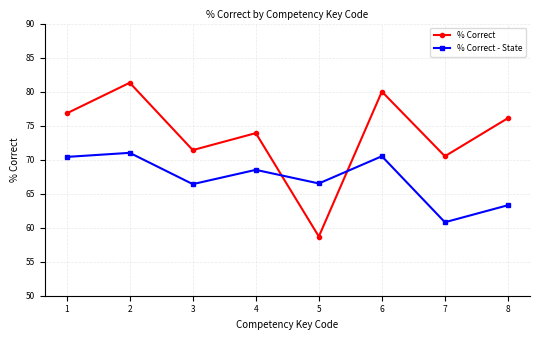

How many times do % Correct - State and % Correct cross each other?

2